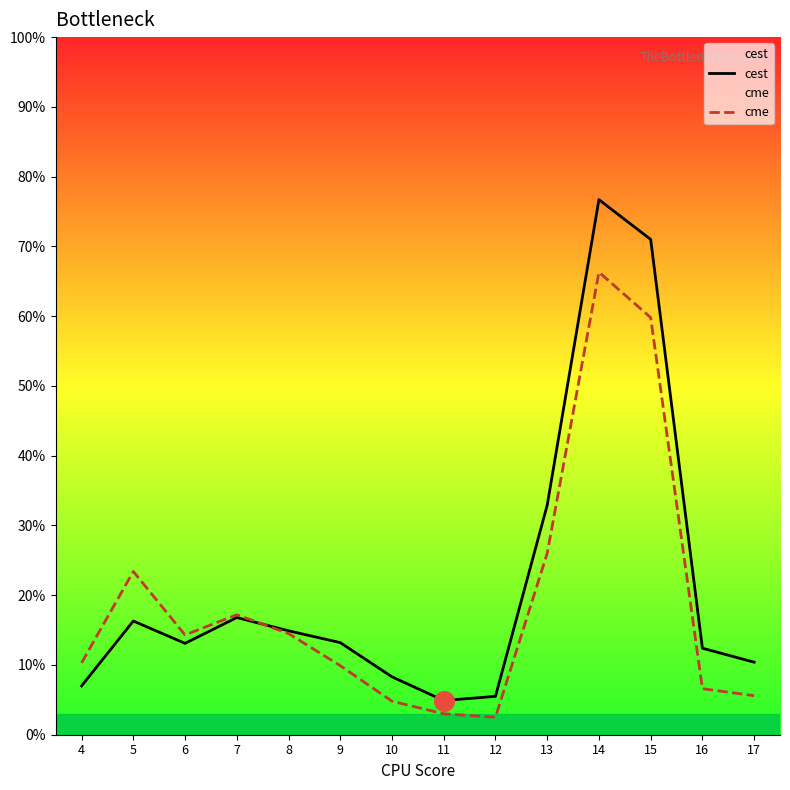

Which series reaches the maximum Y coordinate?

cest